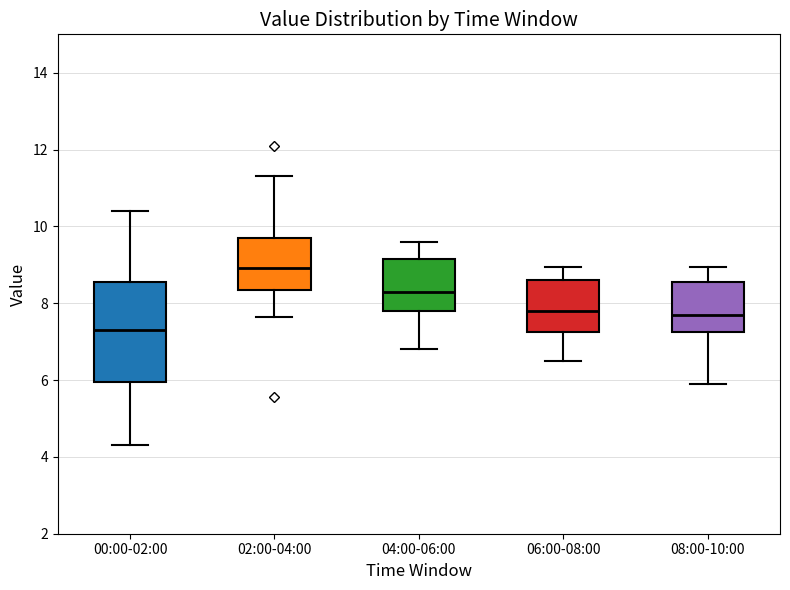

Which box has the lowest median line?

00:00-02:00